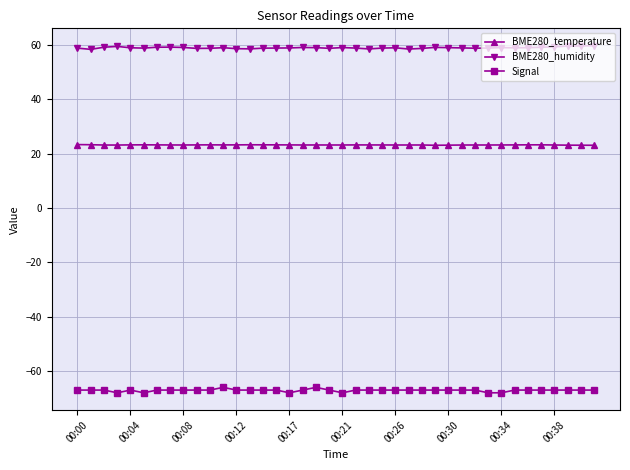

Does the chart have visible grid lines?

Yes